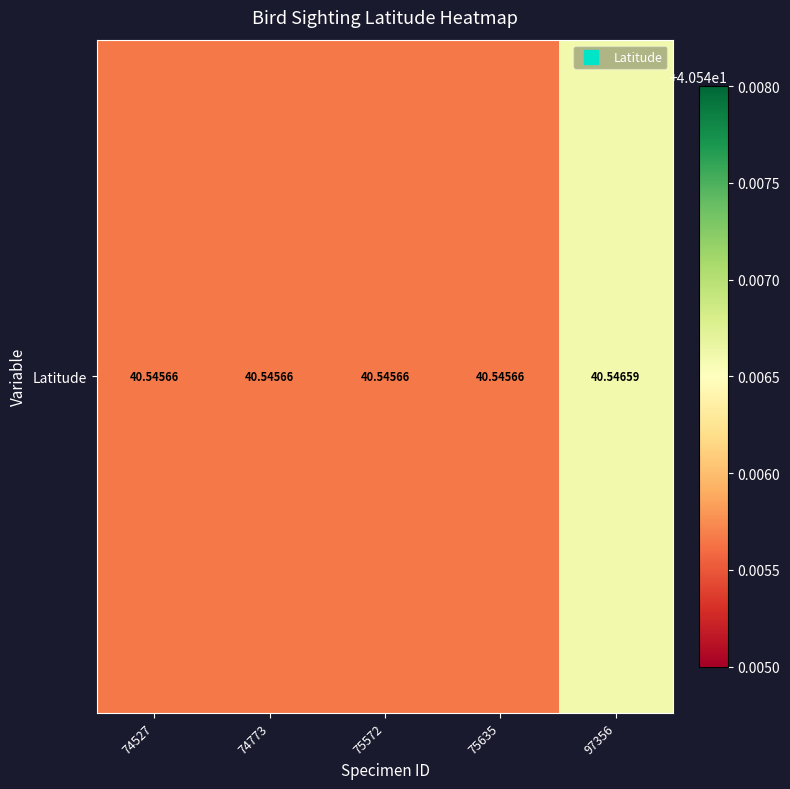

True or false: the data shows 40.5 at 74527.

True